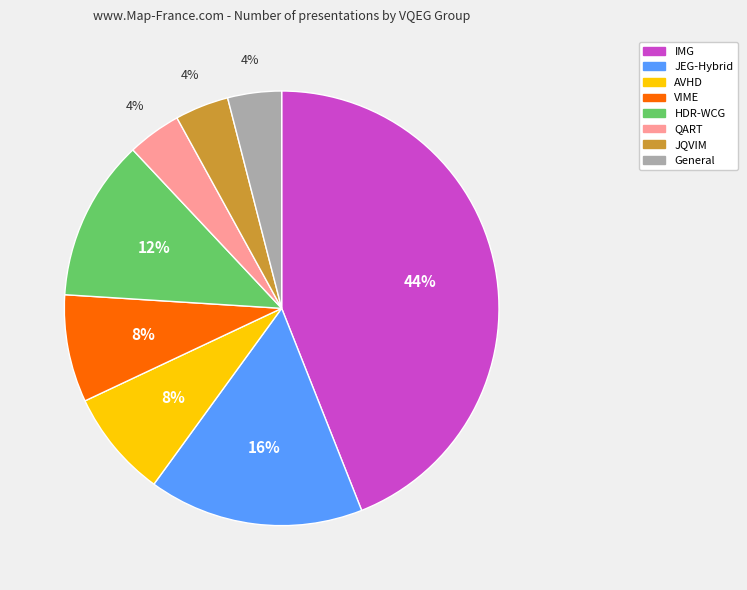

Does IMG represent more than half of the total?

No